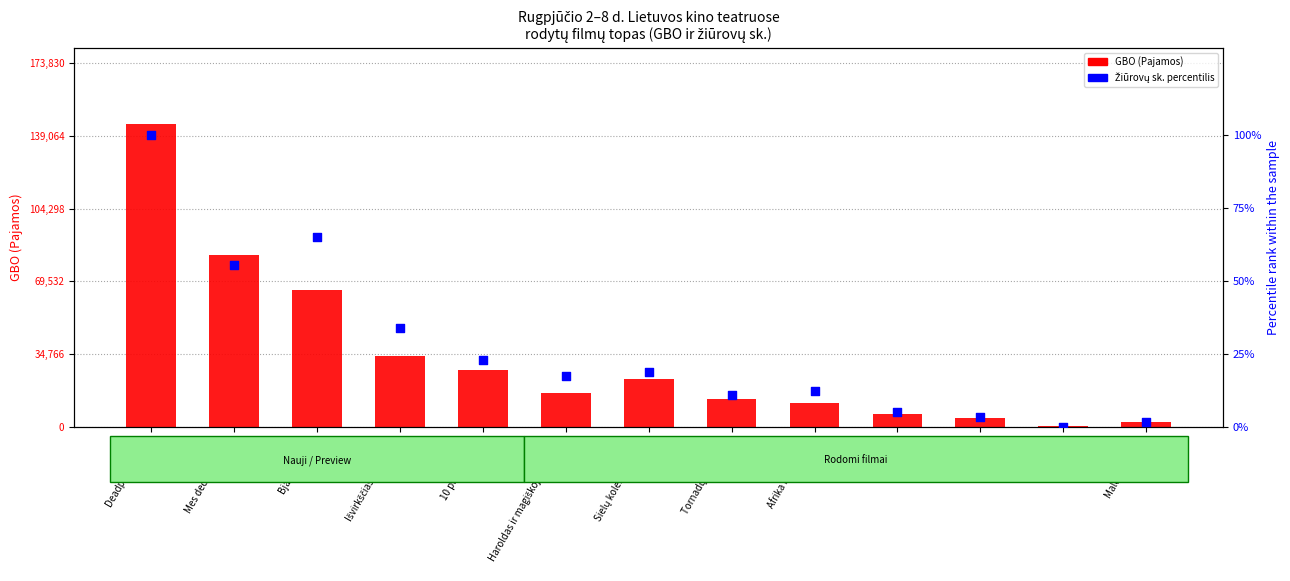

At how many categories does at least one series exceed 112271?

1